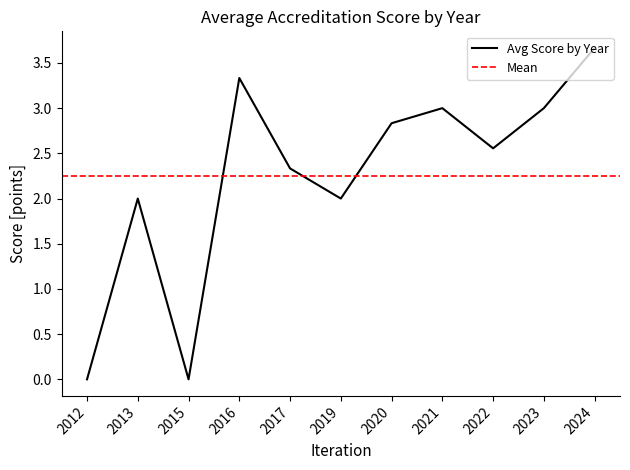

What is the highest value of the Avg Score by Year series?

3.7